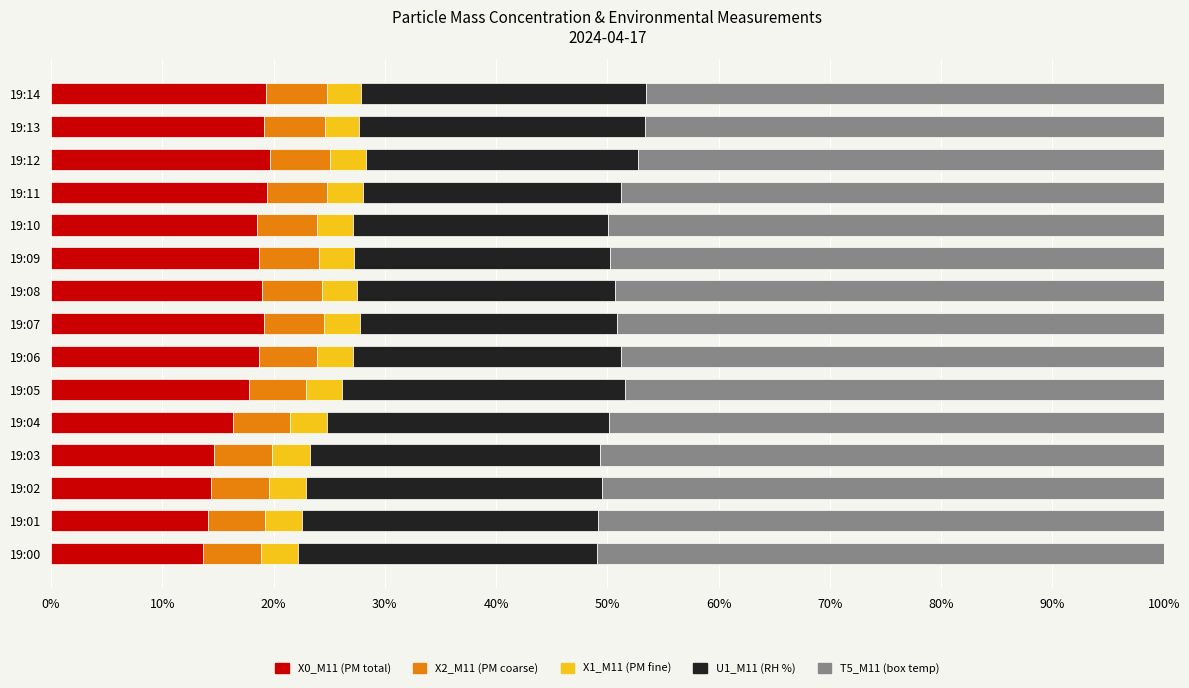

What is the total value across all series at 19:08?

100.0